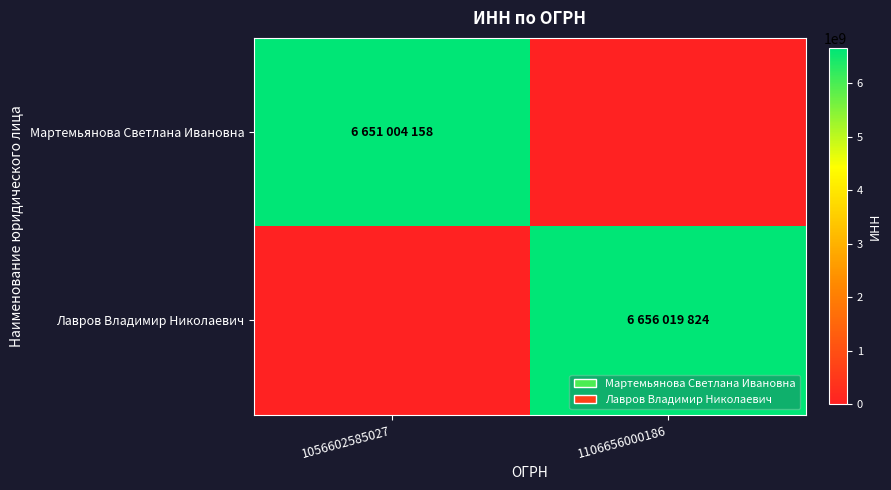

Reading left to right, transcribe all the data shown in this chart.

Мартемьянова Светлана Ивановна: 1056602585027=6651004158	1106656000186=0
Лавров Владимир Николаевич: 1056602585027=0	1106656000186=6656019824